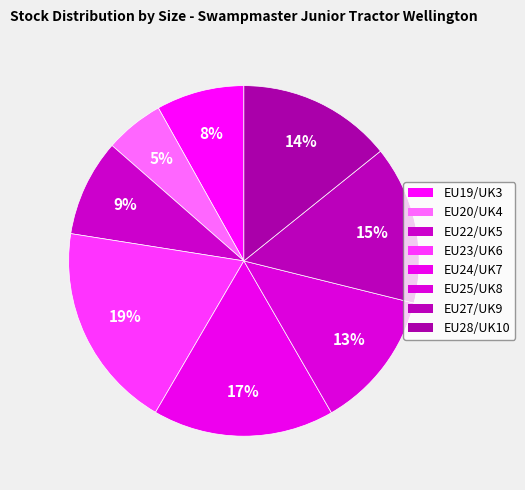

What portion of the pie excludes EU27/UK9?

85.4%